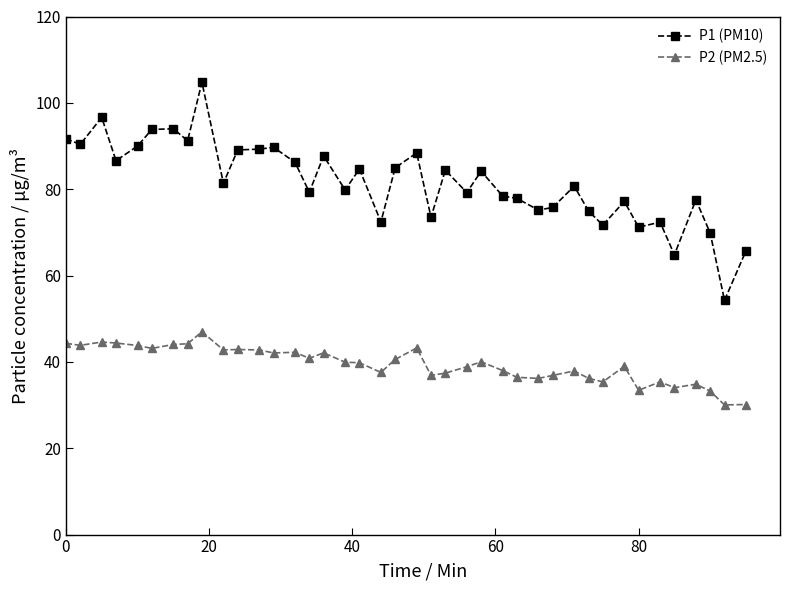

What is the minimum value for P2 (PM2.5)?

30.0